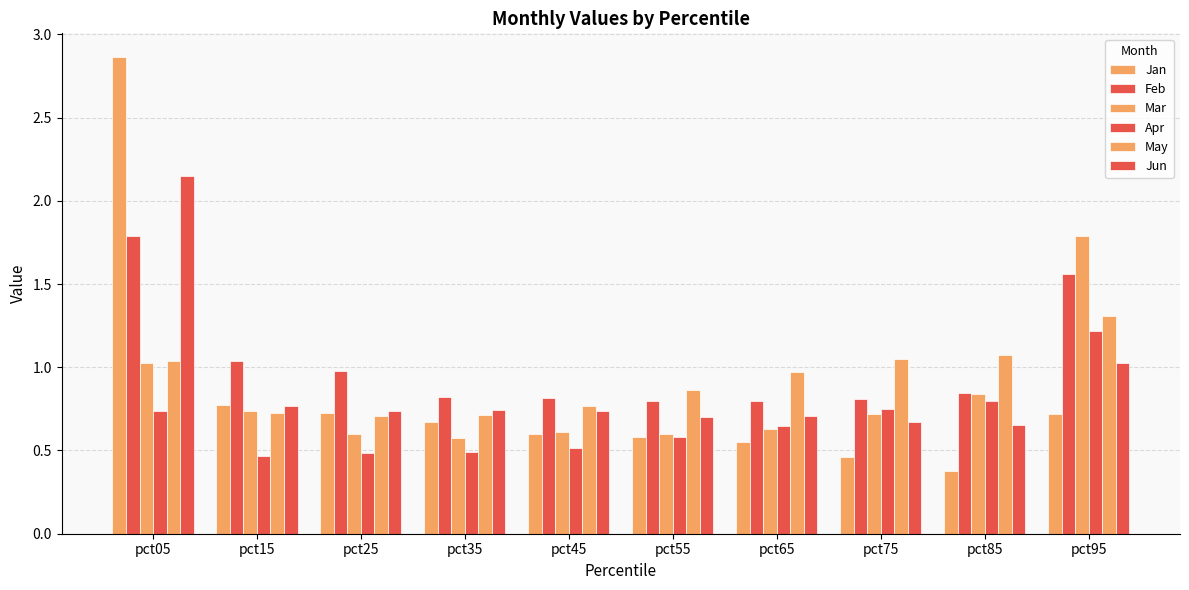

How many groups of bars are there?

10